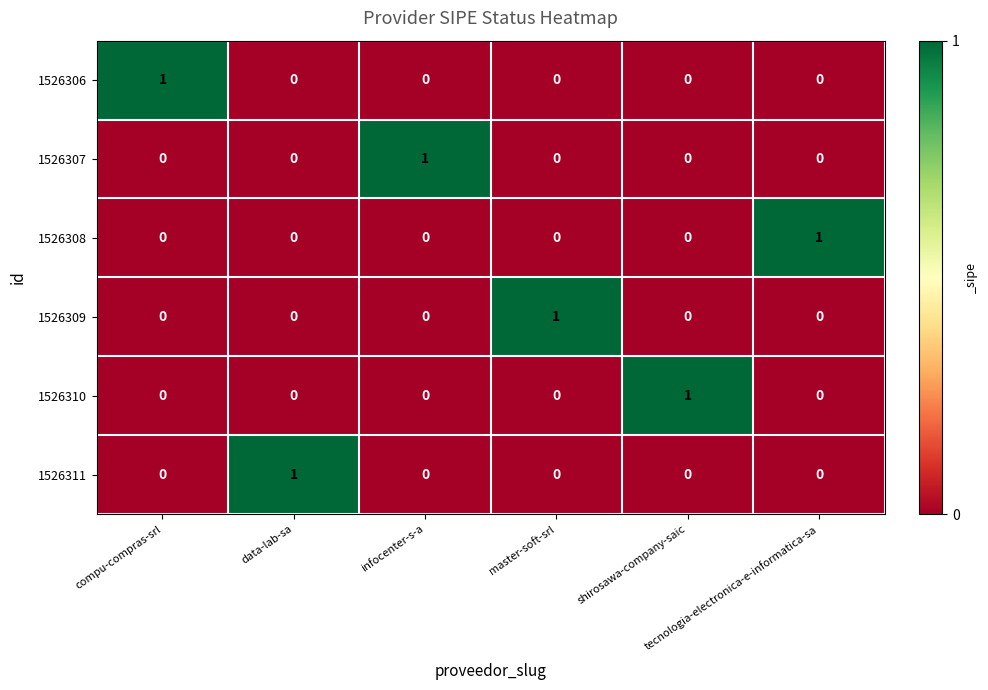

How many 1526306 values are between 0 and 1?

6